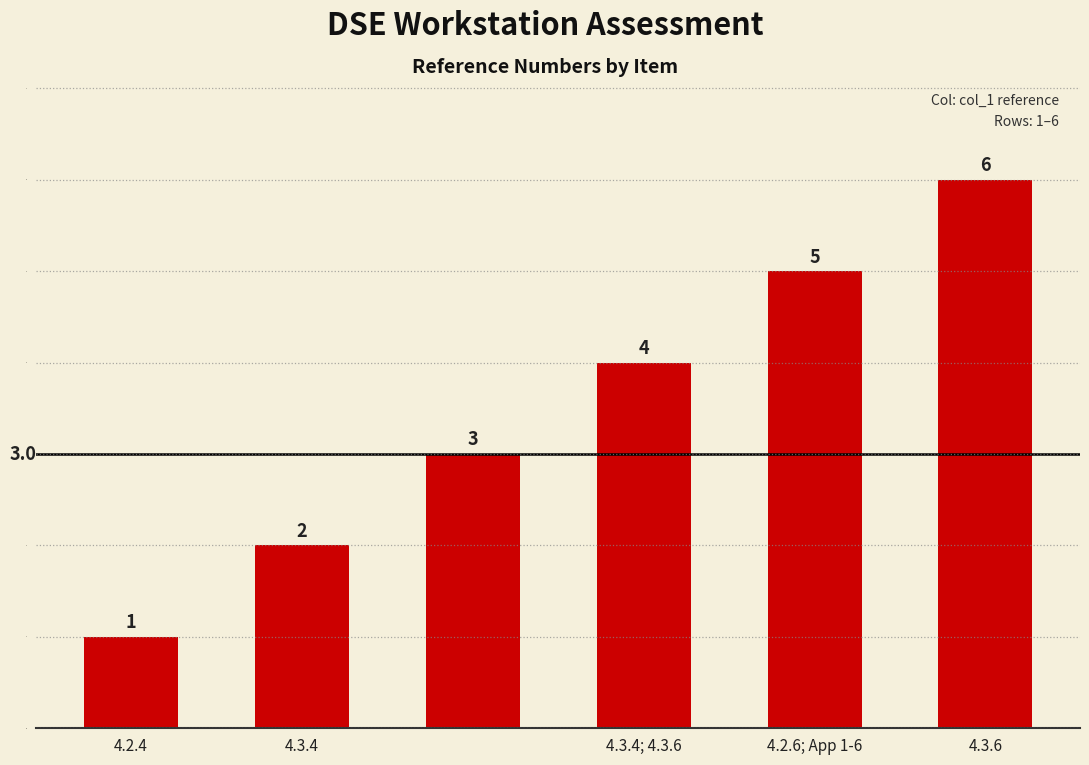

What is the greatest value displayed?

6